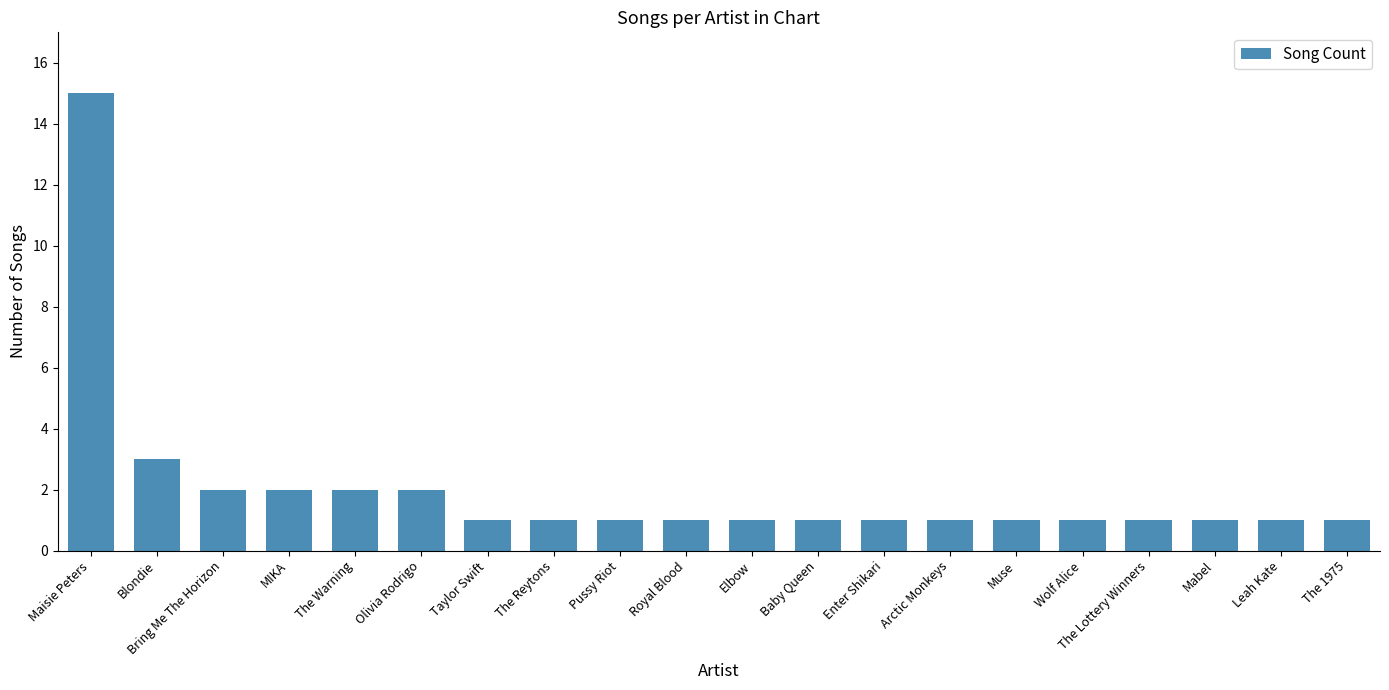

What is the label of the 18th bar from the left?

Mabel